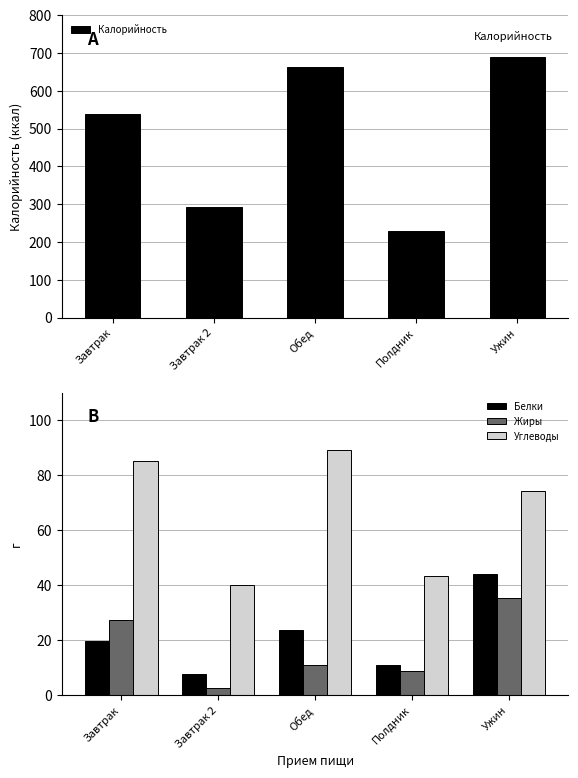

At how many categories does at least one series exceed 47?

5